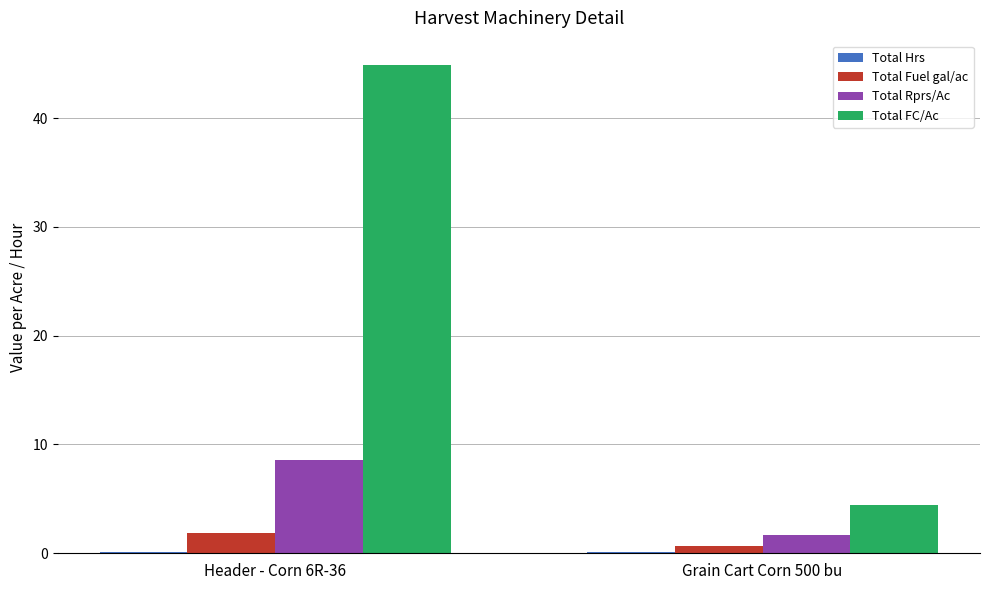

The value of Total FC/Ac at Header - Corn 6R-36 is 62.9. True or false?

False